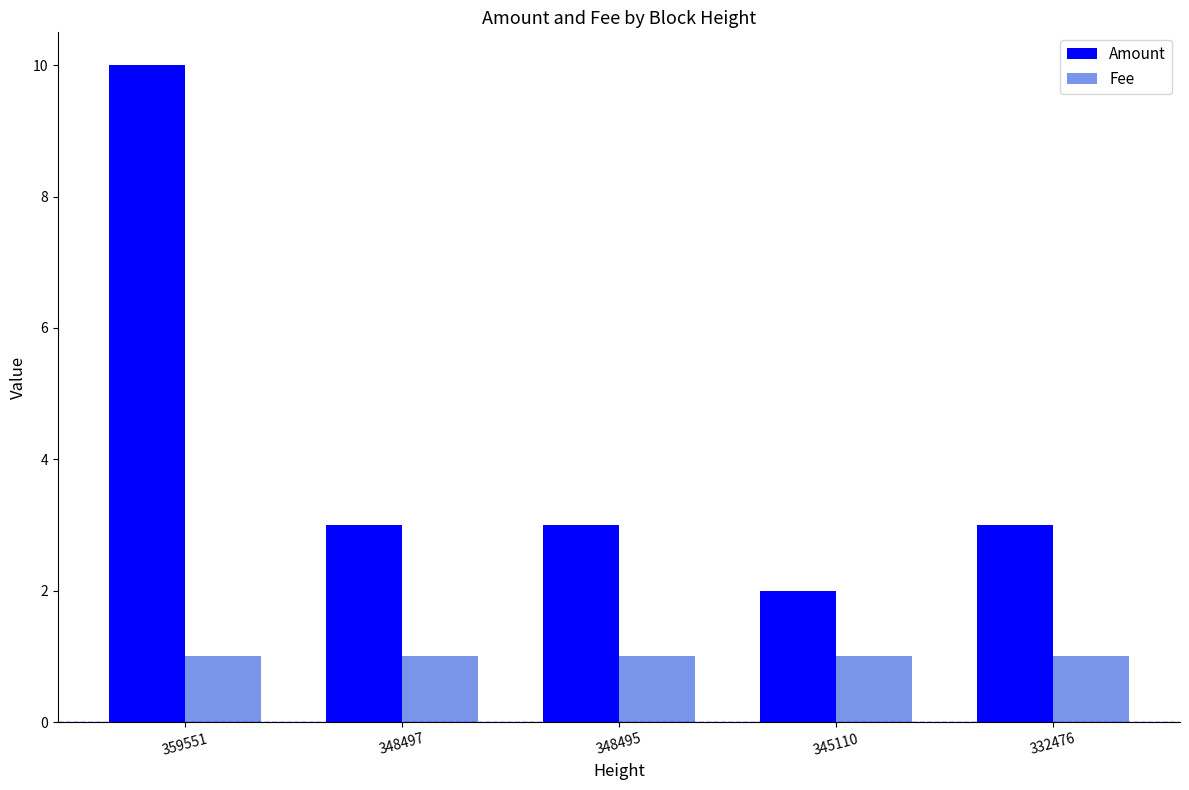

List the series in order of their overall mean, highest first.

Amount, Fee